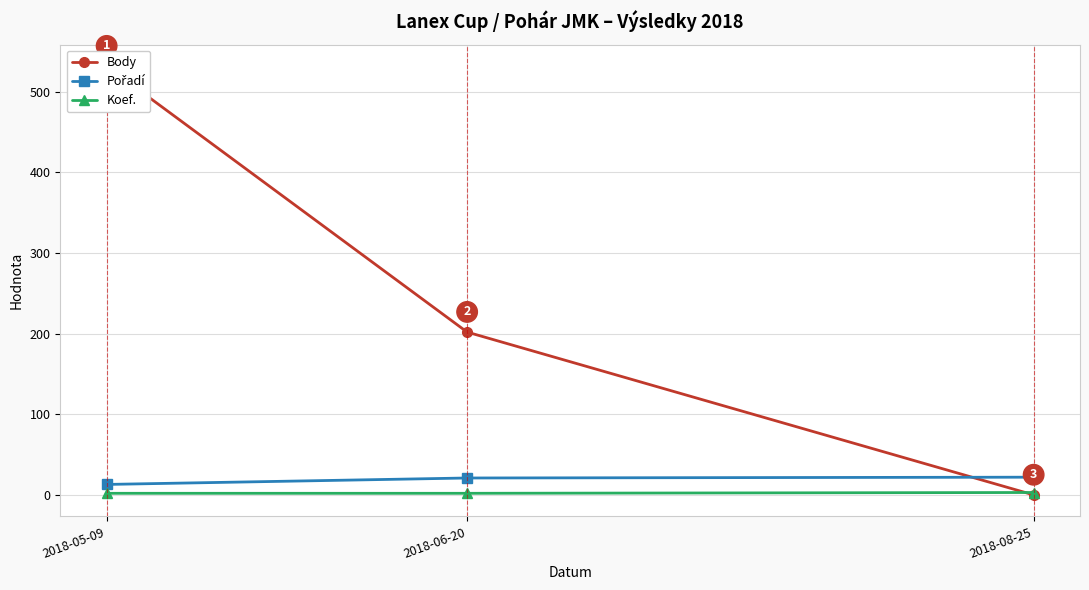

At how many categories does at least one series exceed 468?

1